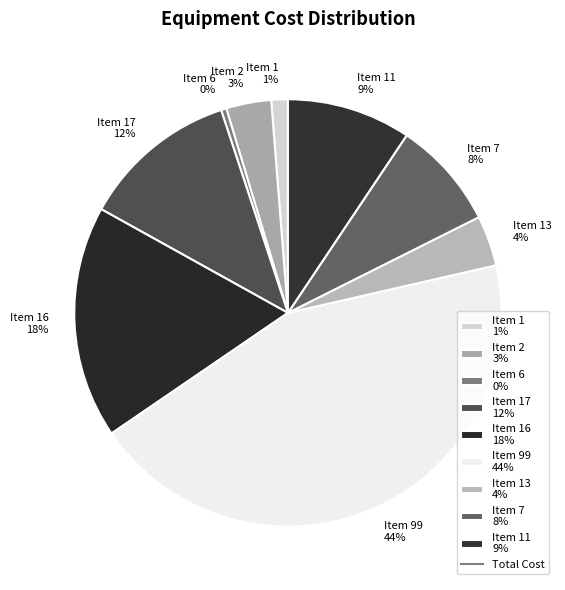

Is there any slice that represents more than half of the pie?

No